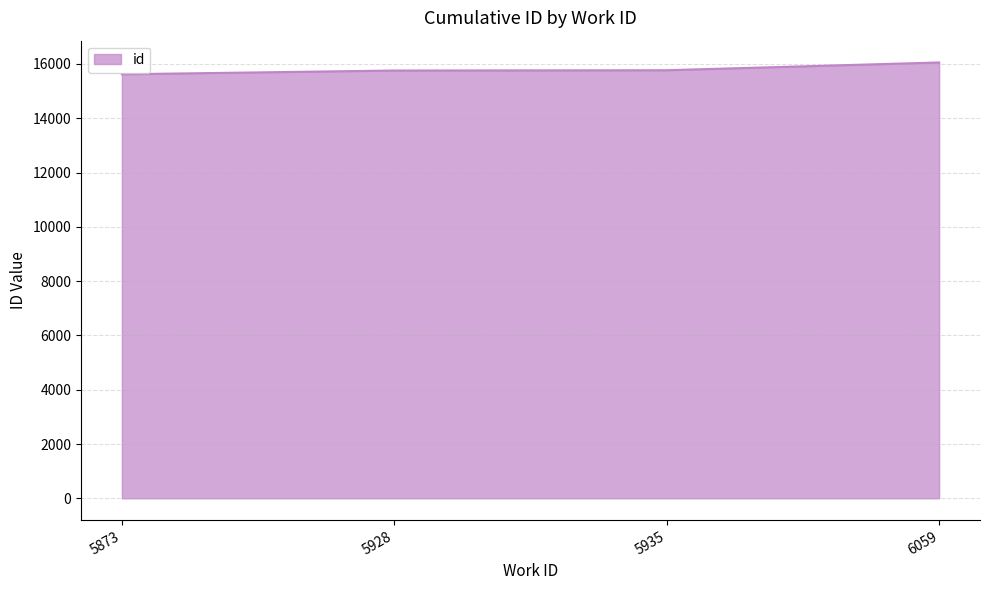

At which category does the chart reach its peak across all series?

6059